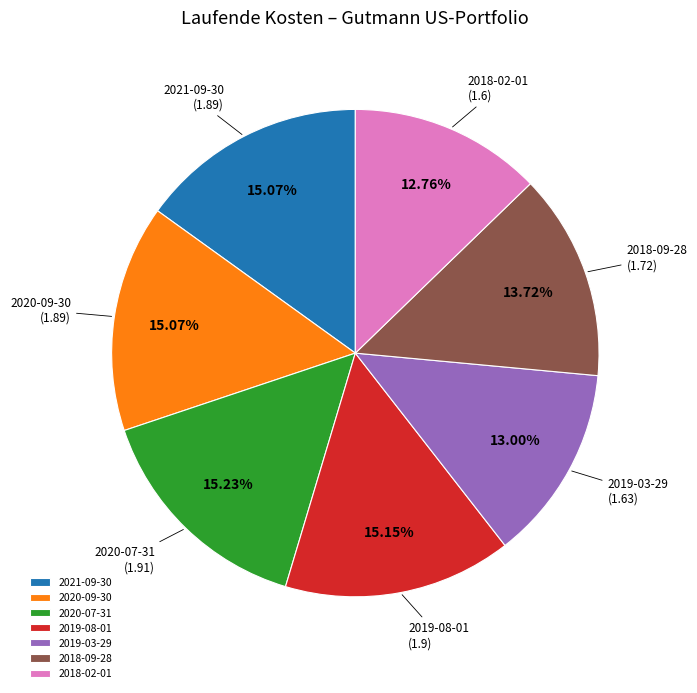

True or false: 2020-09-30 accounts for 15% of the total.

True